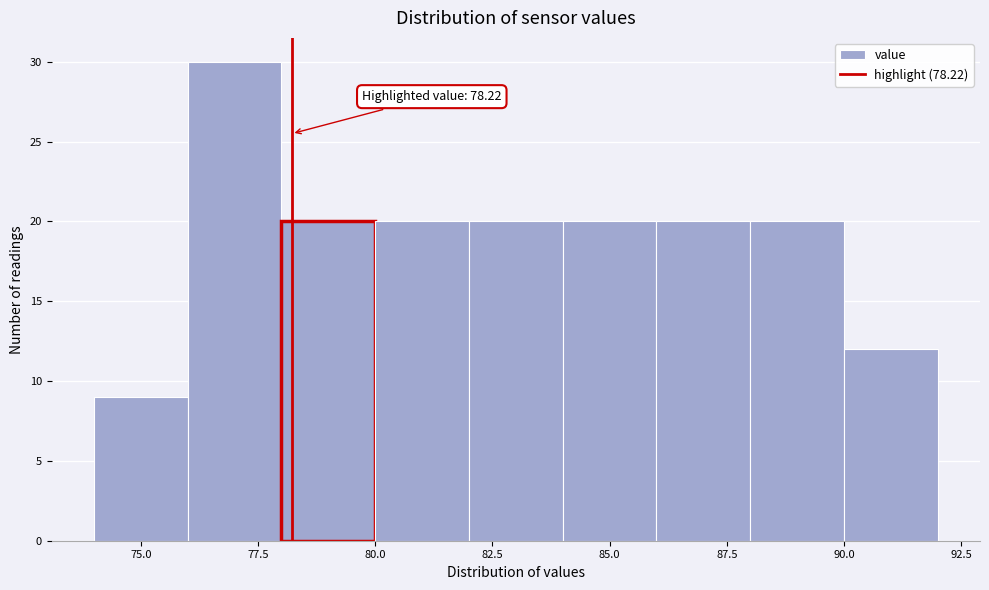

Which range on the x-axis has the tallest bar?

76 to 78